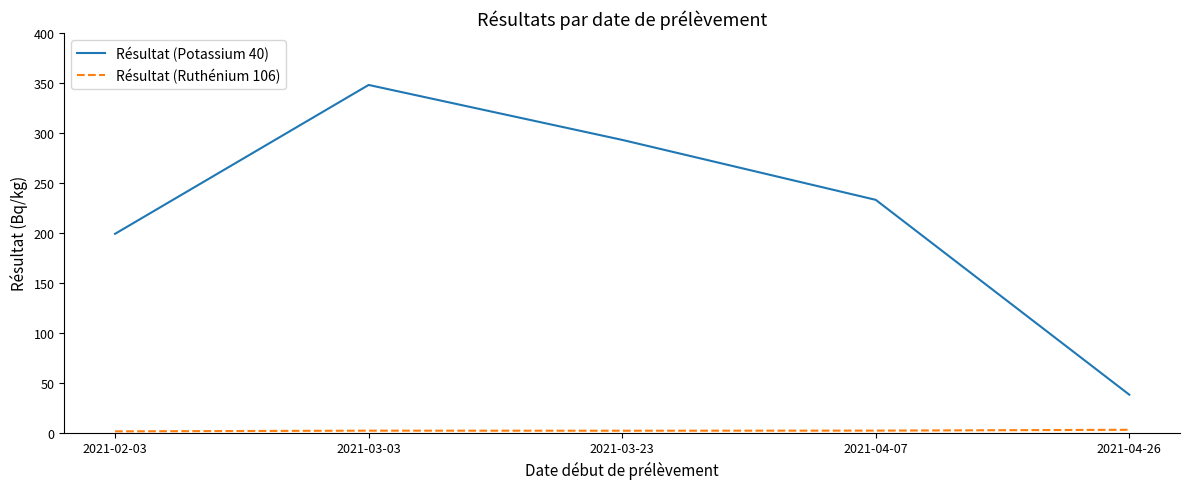

What is the minimum value for Résultat (Potassium 40)?

38.0